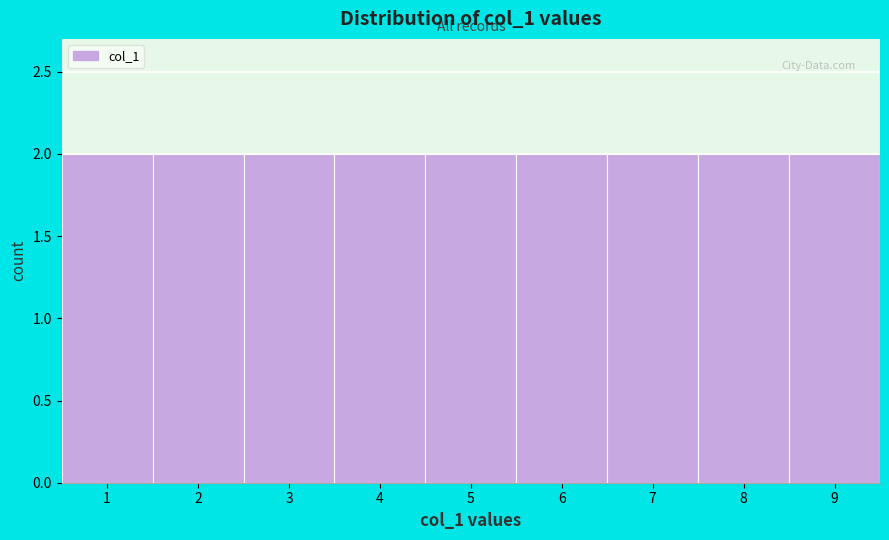

What is the height of the bar covering 6.5 to 7.5 on the x-axis? The values are not printed on the chart, so give them approximately, as read against the axis.

2